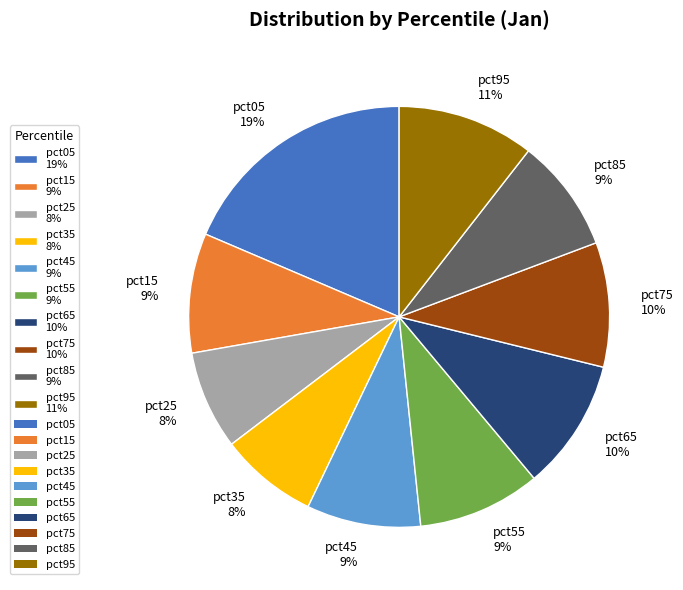

Approximately how many times larger is the value at pct15 9% compared to pct05 19%?

0.5